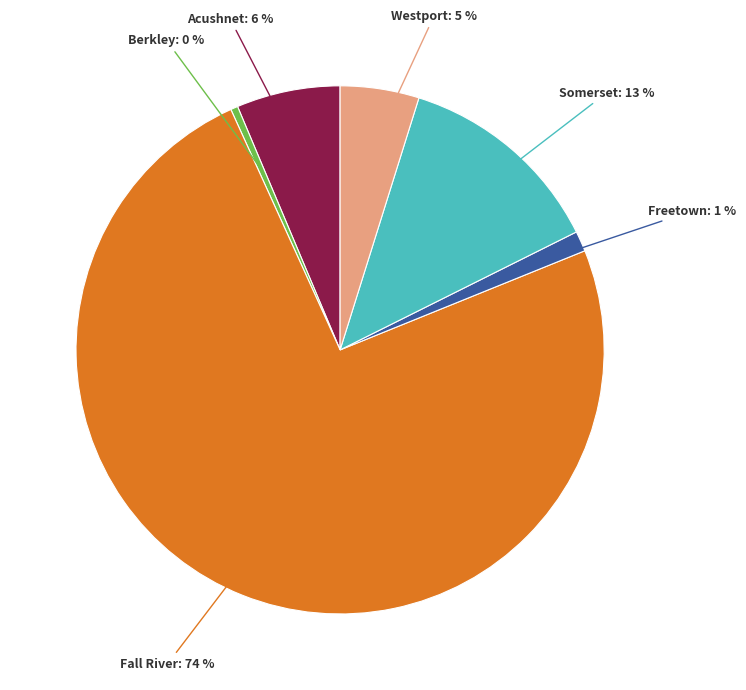

To the nearest percent, what is the average slice percentage?

17%